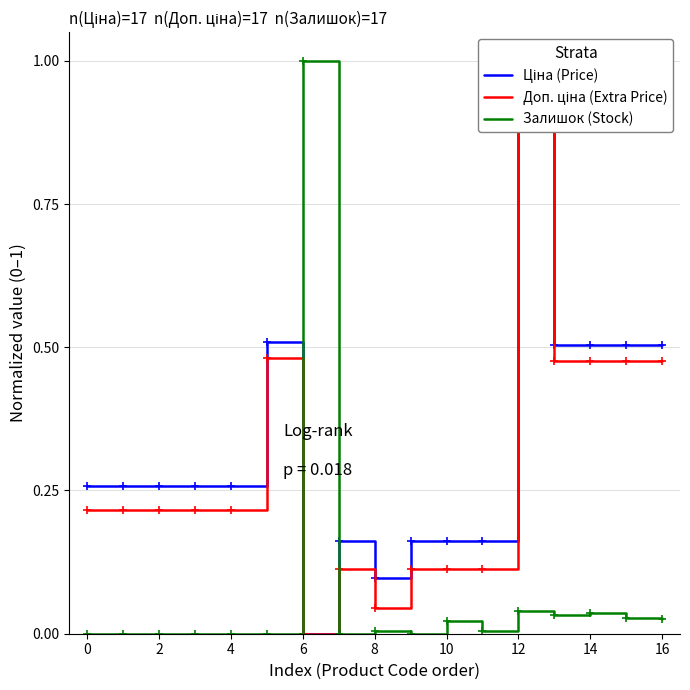

What is the maximum value for Ціна (Price)?

1.0